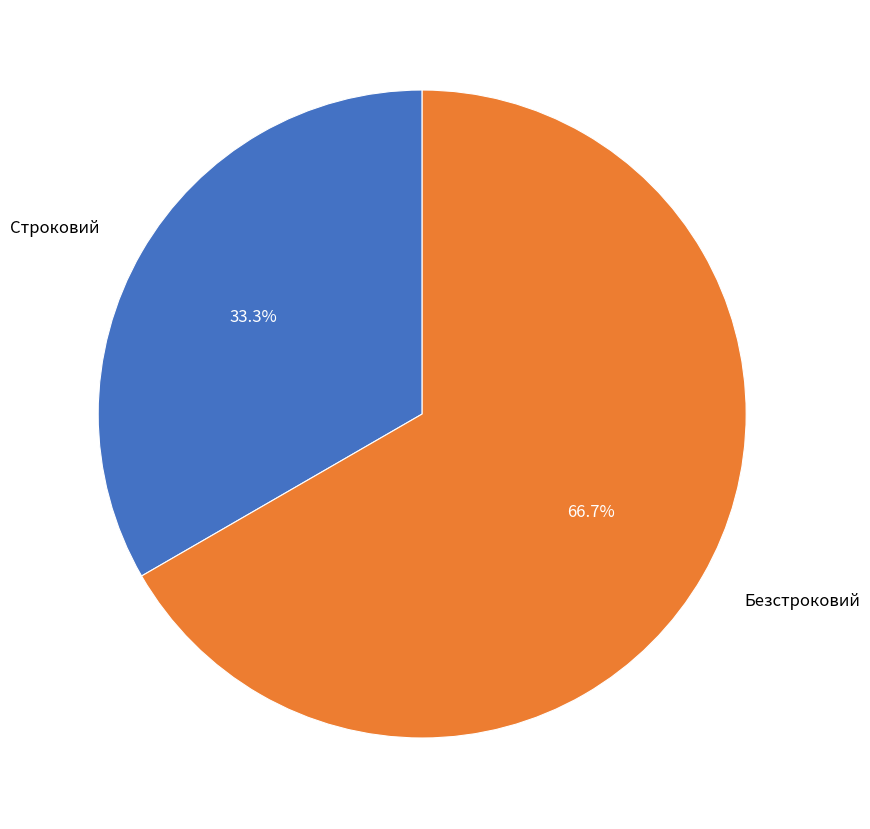

What percentage is the Строковий slice, to the nearest percent?

33%